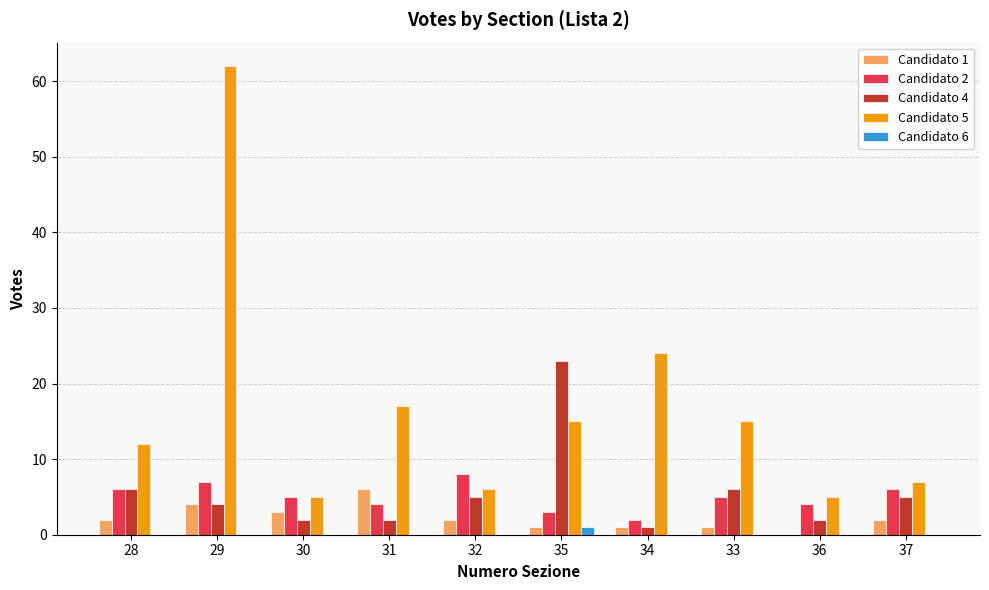

What is the total value across all series at 35?

43